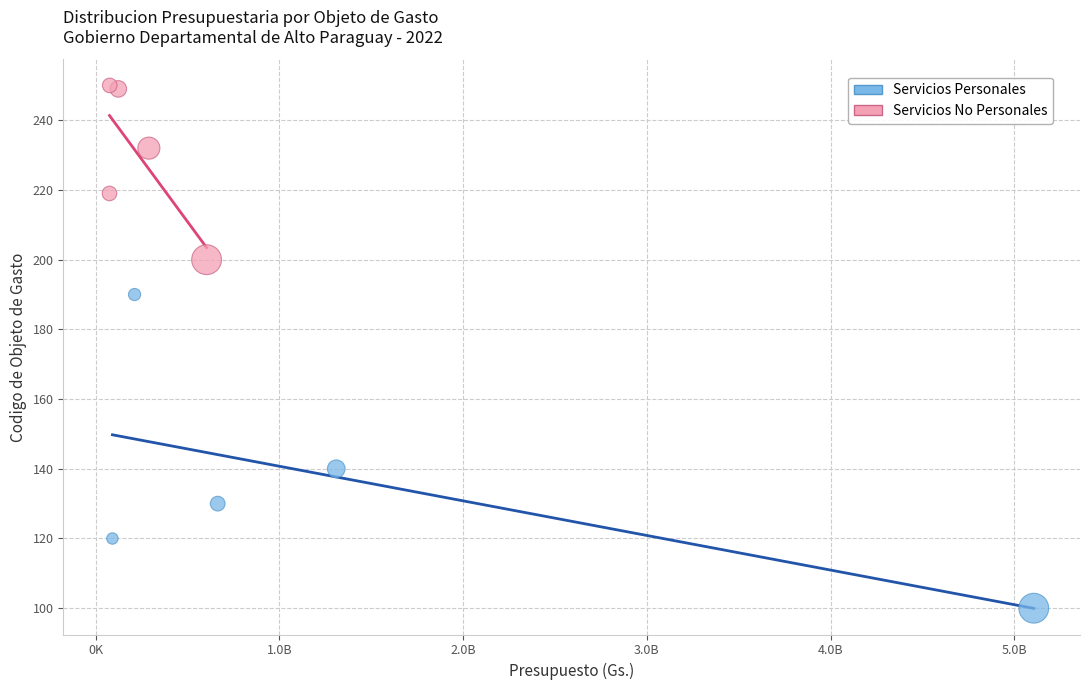

Which series reaches the maximum Y coordinate?

Servicios No Personales